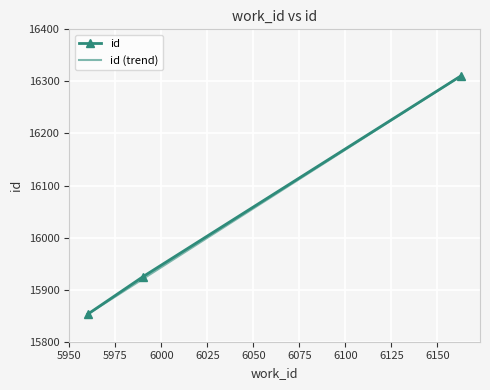

What is the smallest value displayed?

15853